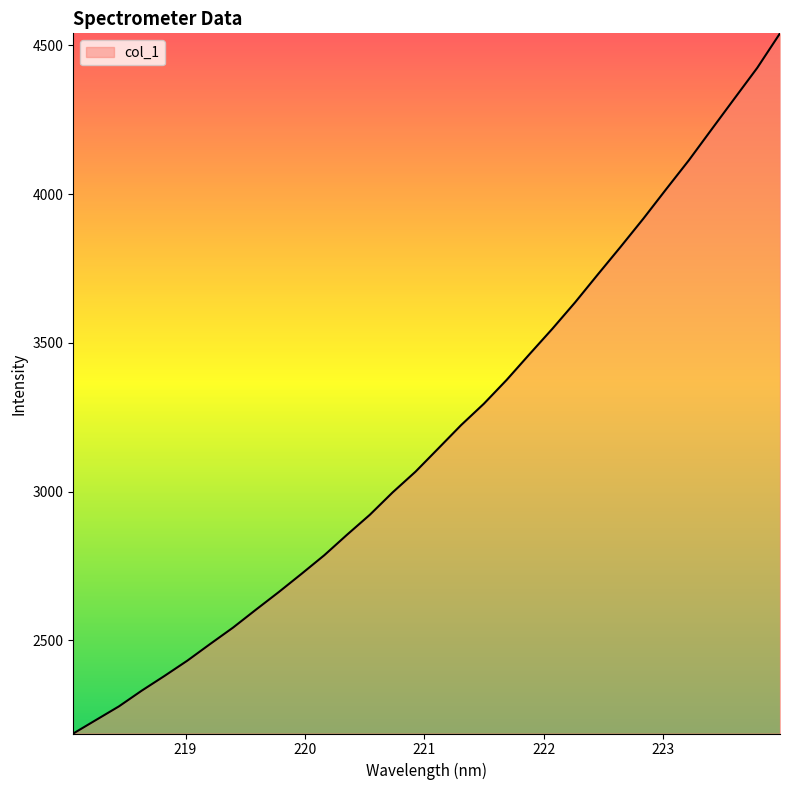

What is the difference between the maximum and minimum values?

2352.6